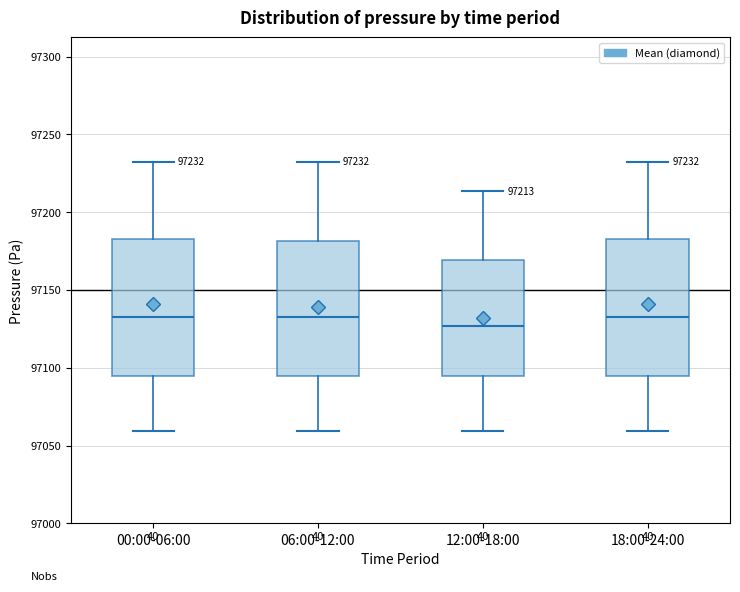

Which box has the lowest median line?

12:00-18:00